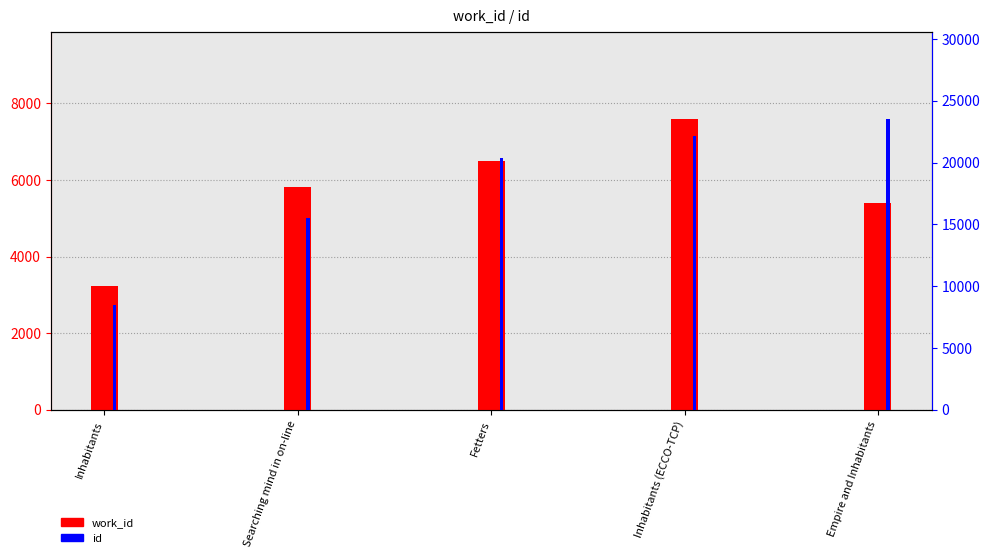

What is the total value across all series at Inhabitants (ECCO-TCP)?

29778